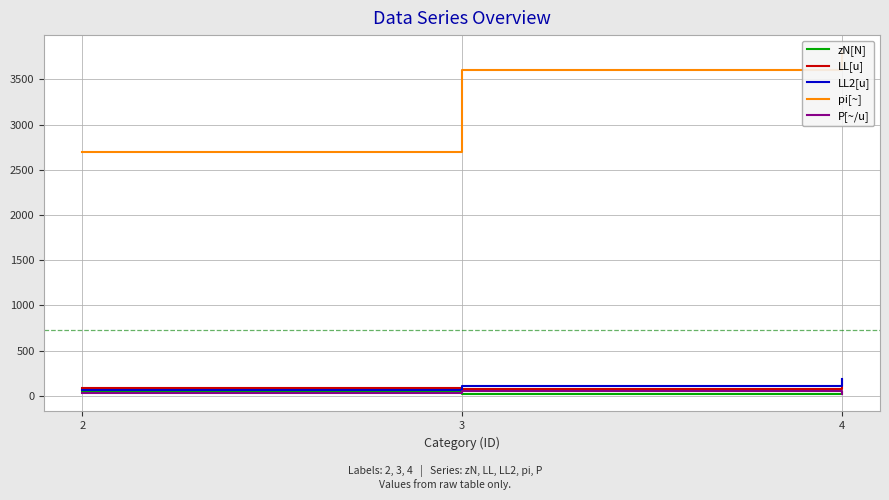

What is the approximate value of pi[~] at 4?

3800.0